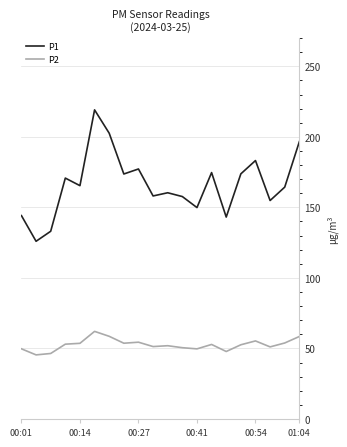

True or false: P1 and P2 intersect in this chart.

False